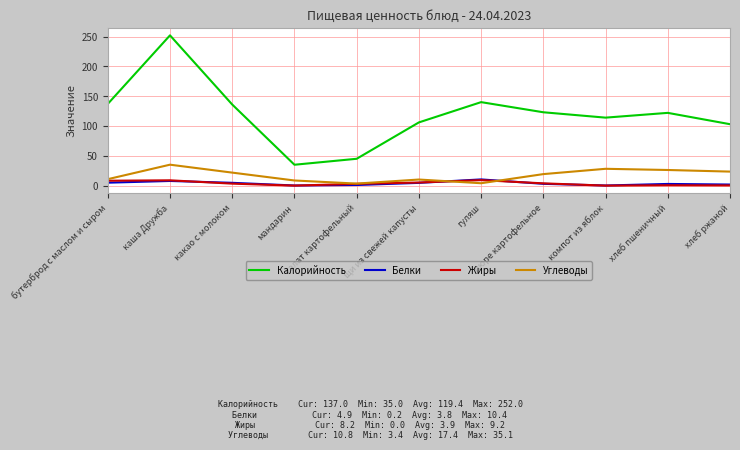

True or false: Калорийность has more than 0 interior local peaks.

True